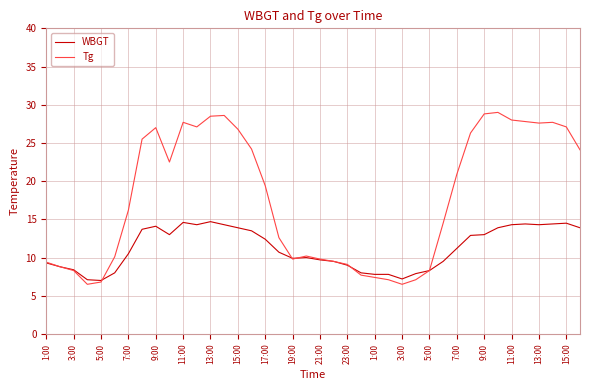

In Tg, how many points are lower than both neighbors (excluding endpoints)?

6